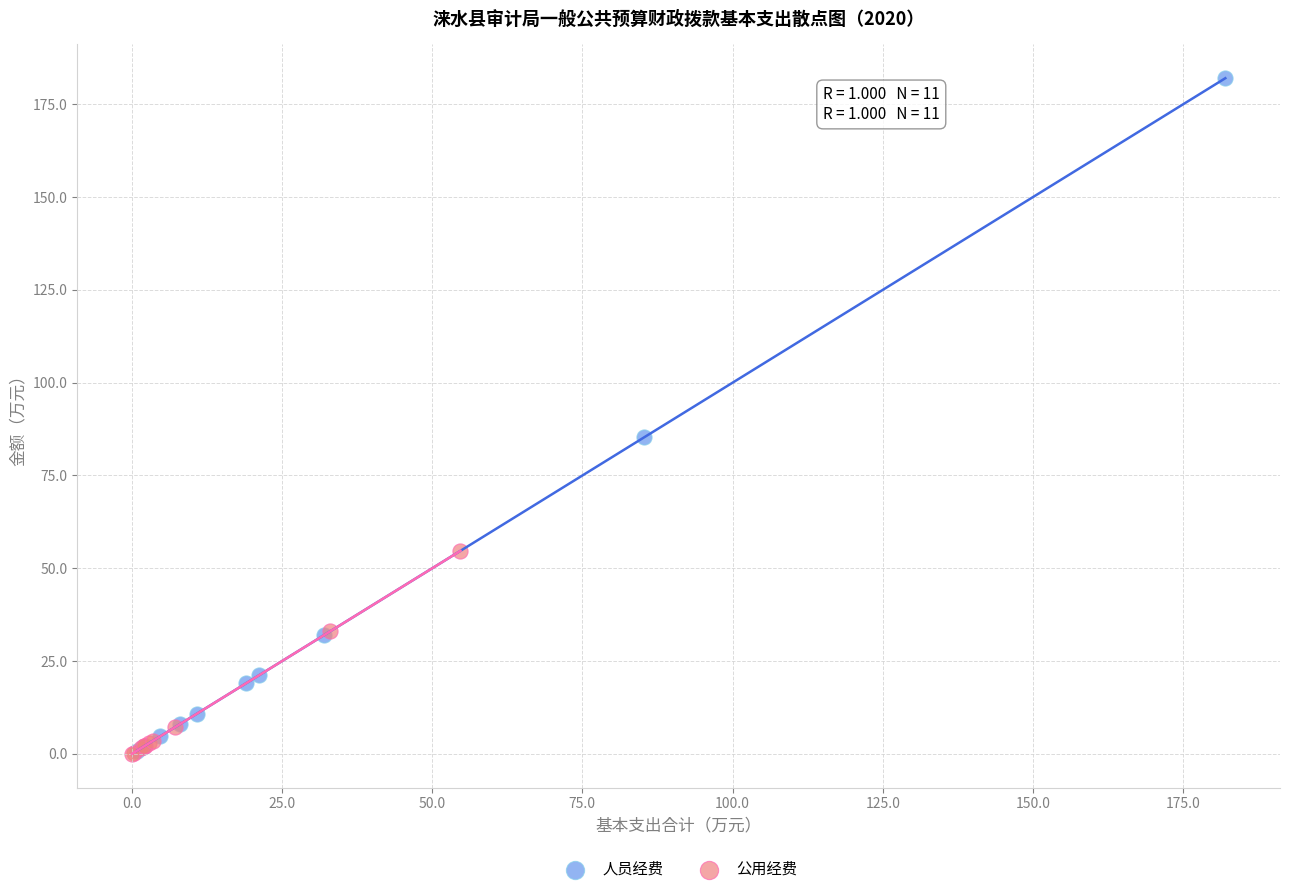

Which series has the largest Y range (max minus min)?

人员经费